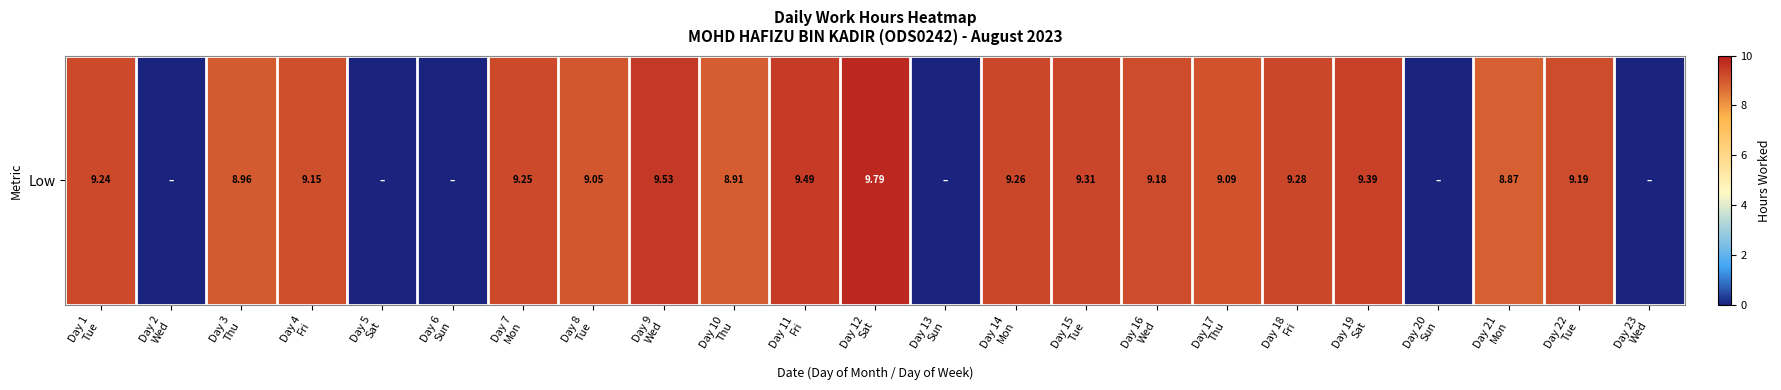

Is it true that the value at Day 23
Wed is 0.0?

True